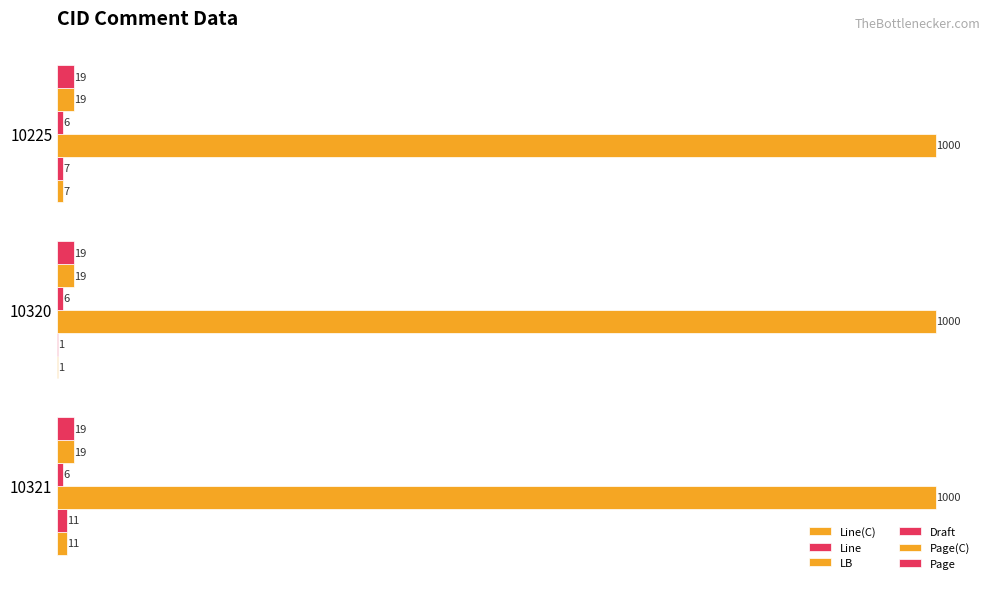

Reading left to right, extract all data points from this chart.

Line(C): 0=11.0	200=1.0	400=7.0
Line: 0=11.0	200=1.0	400=7.0
LB: 0=0.1	200=0.1	400=0.1
Draft: 0=0.1	200=0.1	400=0.1
Page(C): 0=0.1	200=0.1	400=0.1
Page: 0=0.1	200=0.1	400=0.1